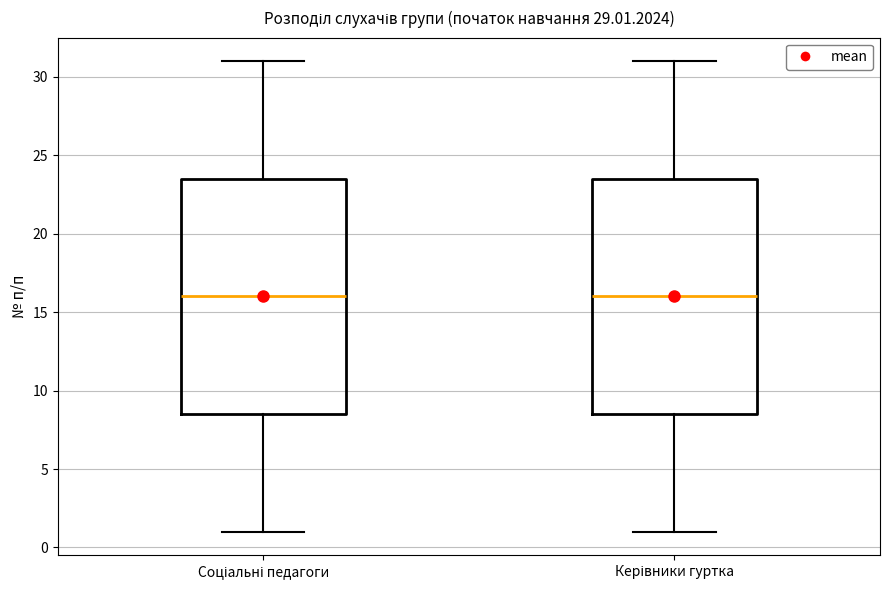

Where is the lower edge of the box for Соціальні педагоги on the y-axis? The values are not printed on the chart, so give them approximately, as read against the axis.

8.5